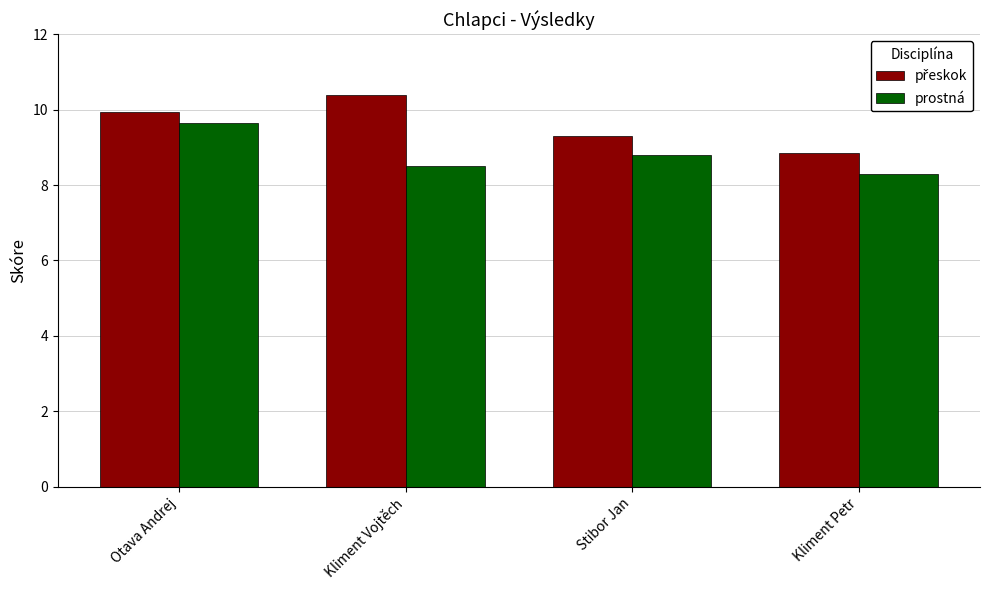

True or false: prostná has a value of 8.3 at Kliment Petr.

True